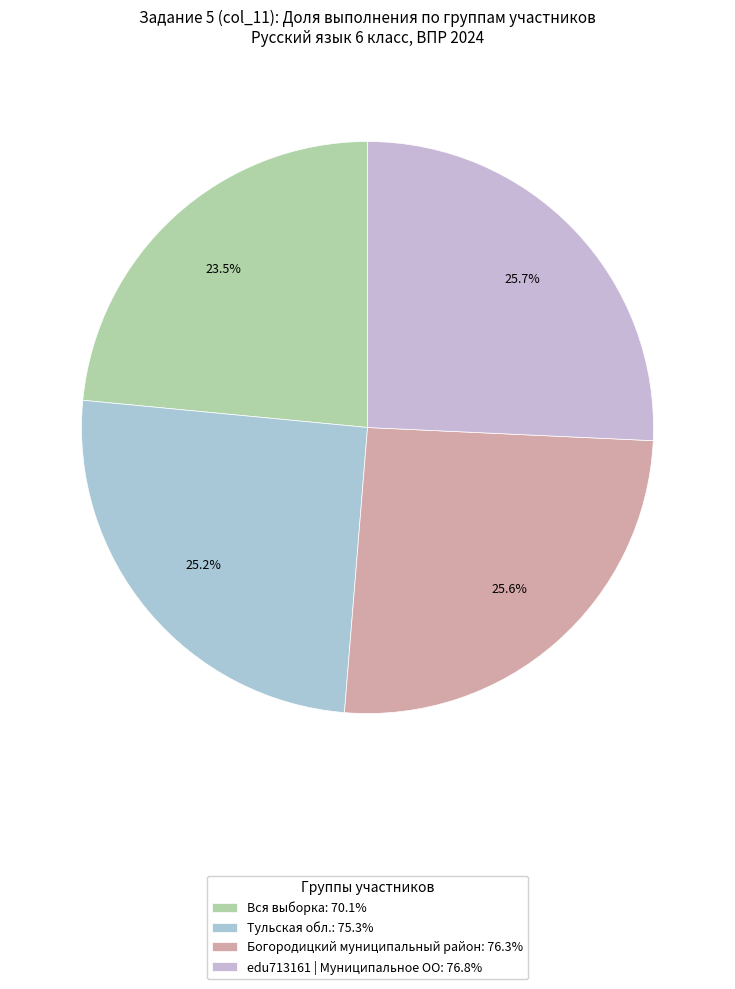

Count the number of slices in the pie.

4